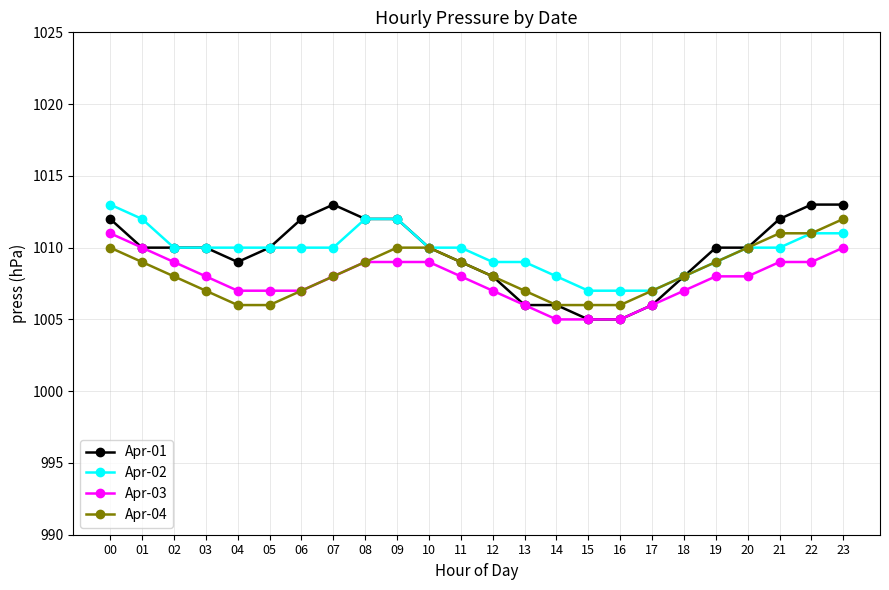

How many series are shown in this chart?

4